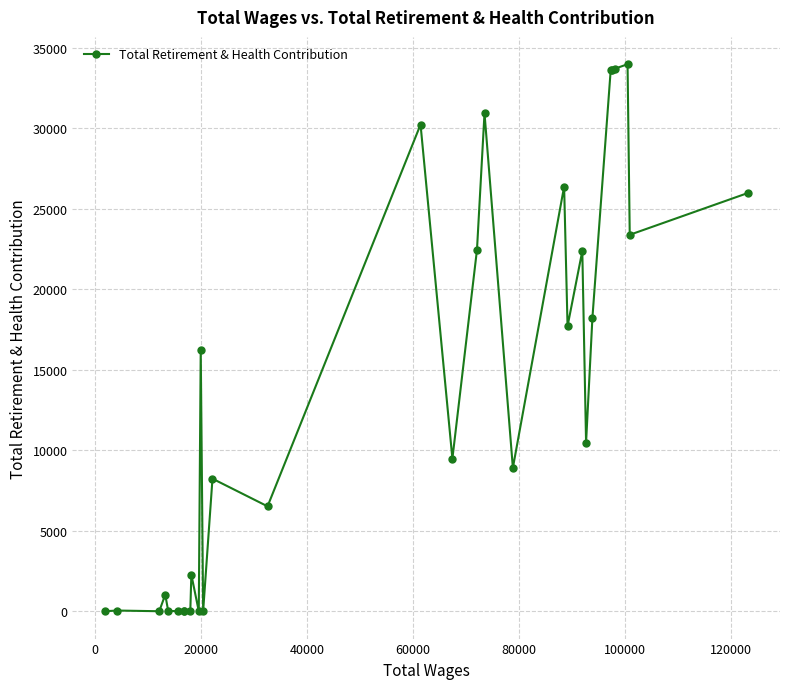

What is the difference between the second highest and second lowest values?

33680